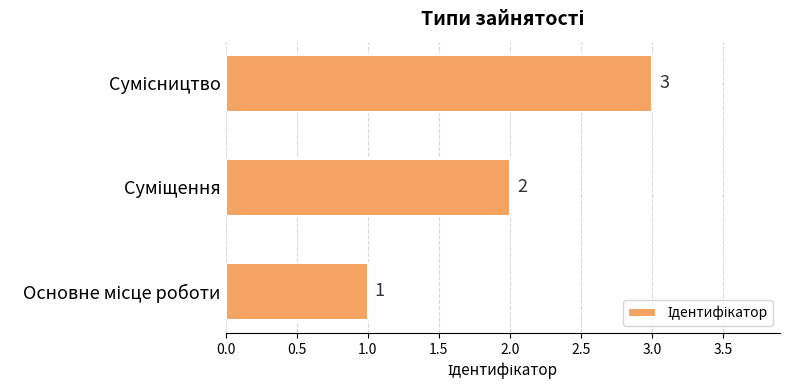

Count the values in the range 1 to 3.

3